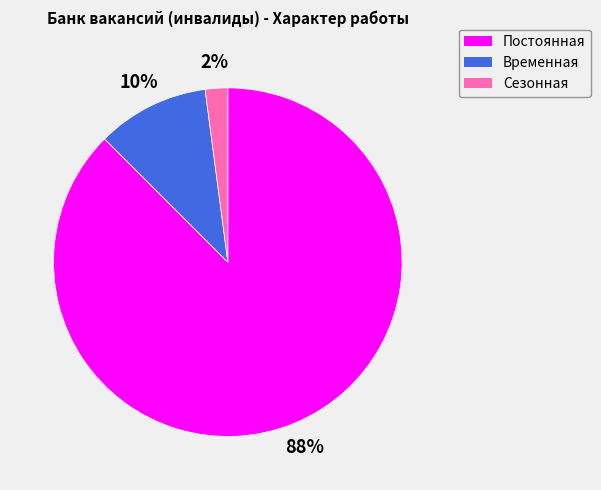

To the nearest percent, what percentage of the pie is Временная?

10%